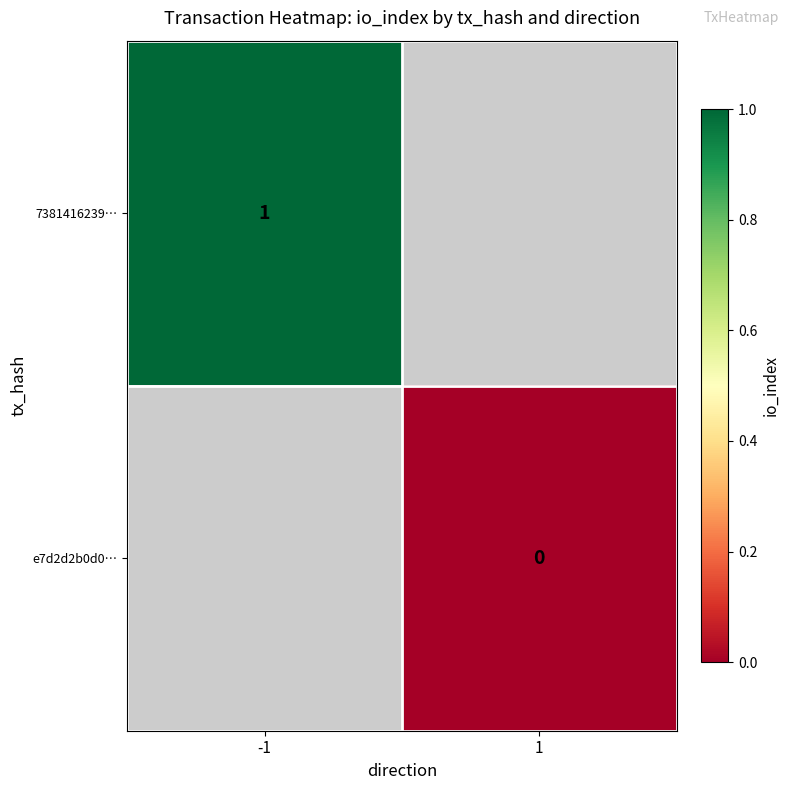

True or false: 7381416239… has a value of 1 at -1.

True